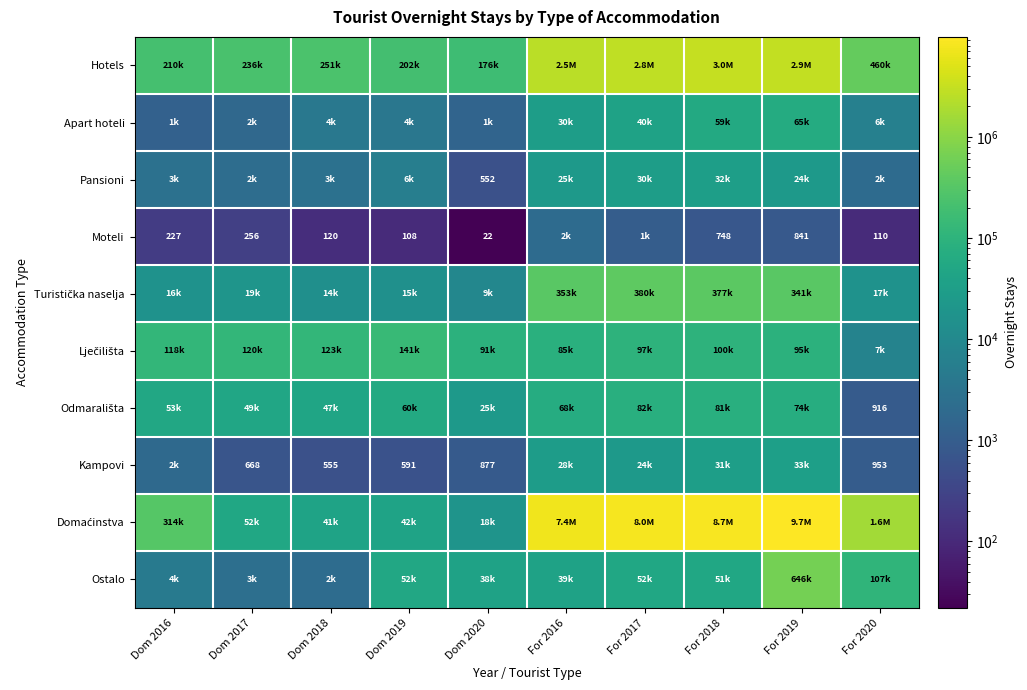

Which series has the largest range (max minus min)?

Domaćinstva